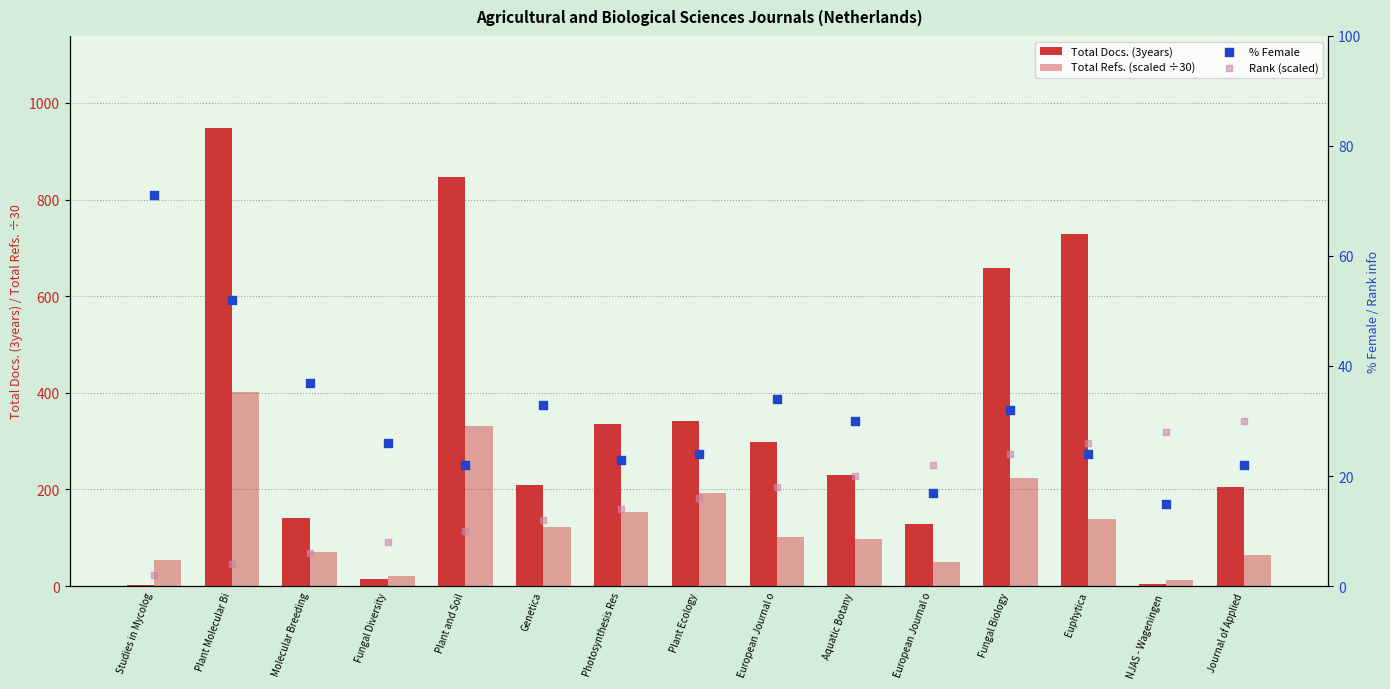

Which series has the widest spread of Y values?

Total Docs. (3years)